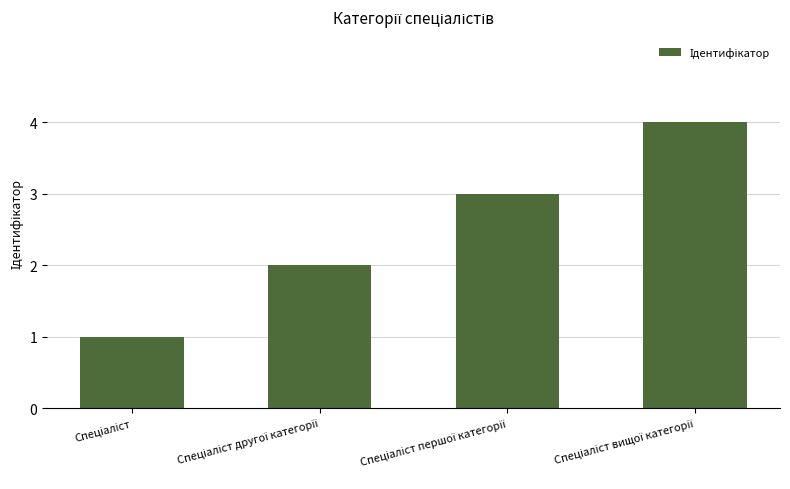

What is the maximum value shown in the chart?

4